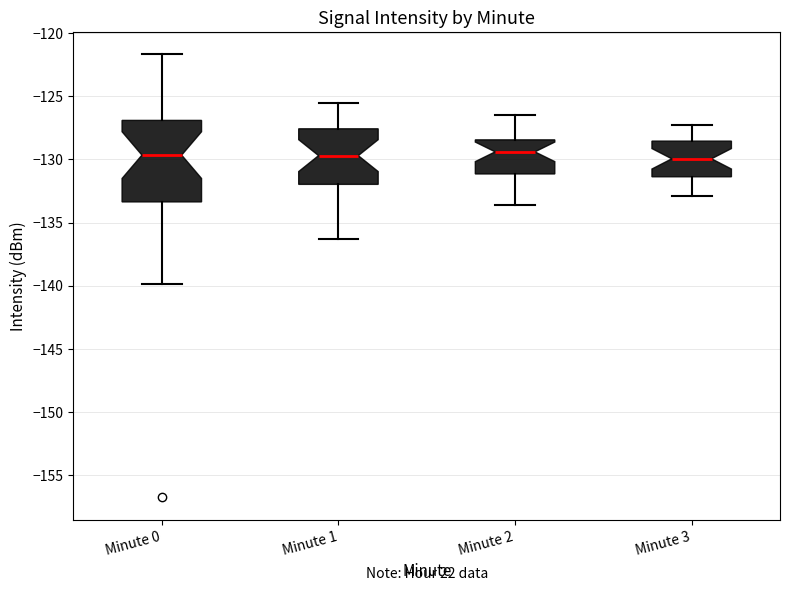

Which box is the tallest, from its lower edge to its upper edge?

Minute 0